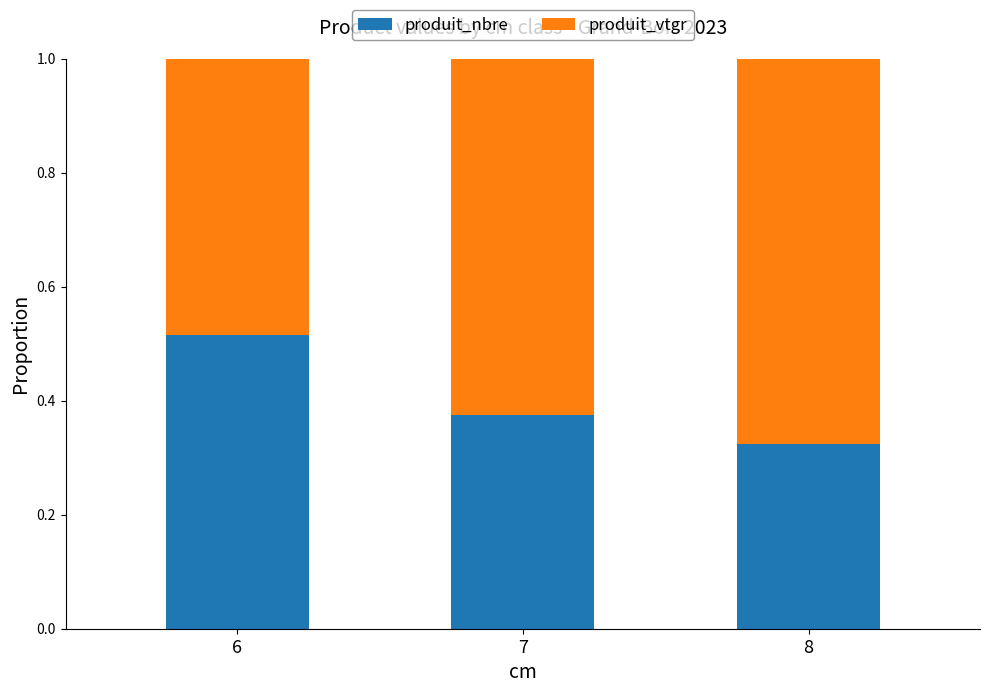

At which label does produit_nbre reach its peak?

6